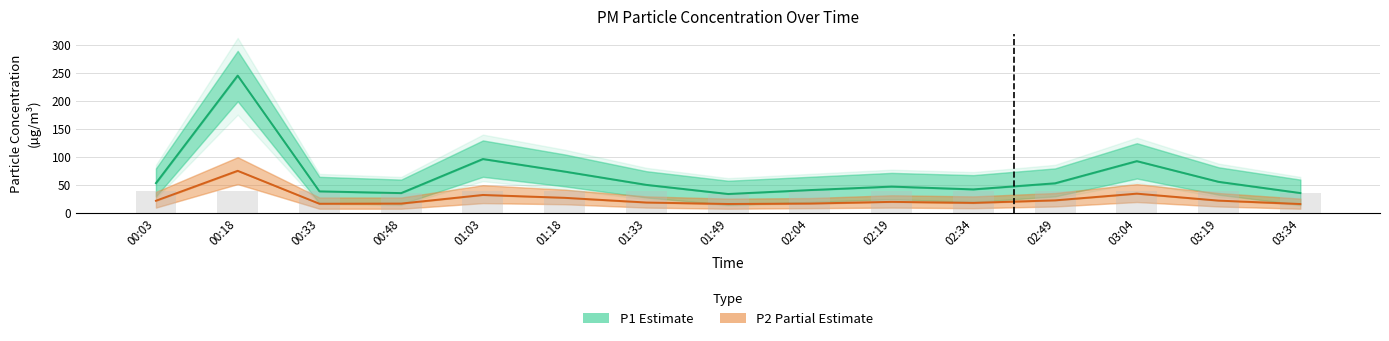

Which category has the lowest value in the P2 (Partial Estimate) series?

03:34